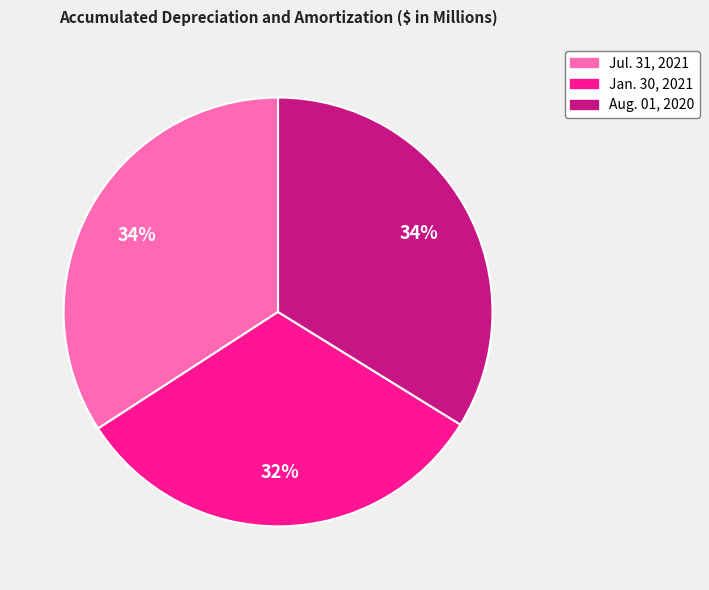

To the nearest percent, what is the combined percentage of Jul. 31, 2021 and Aug. 01, 2020?

68%